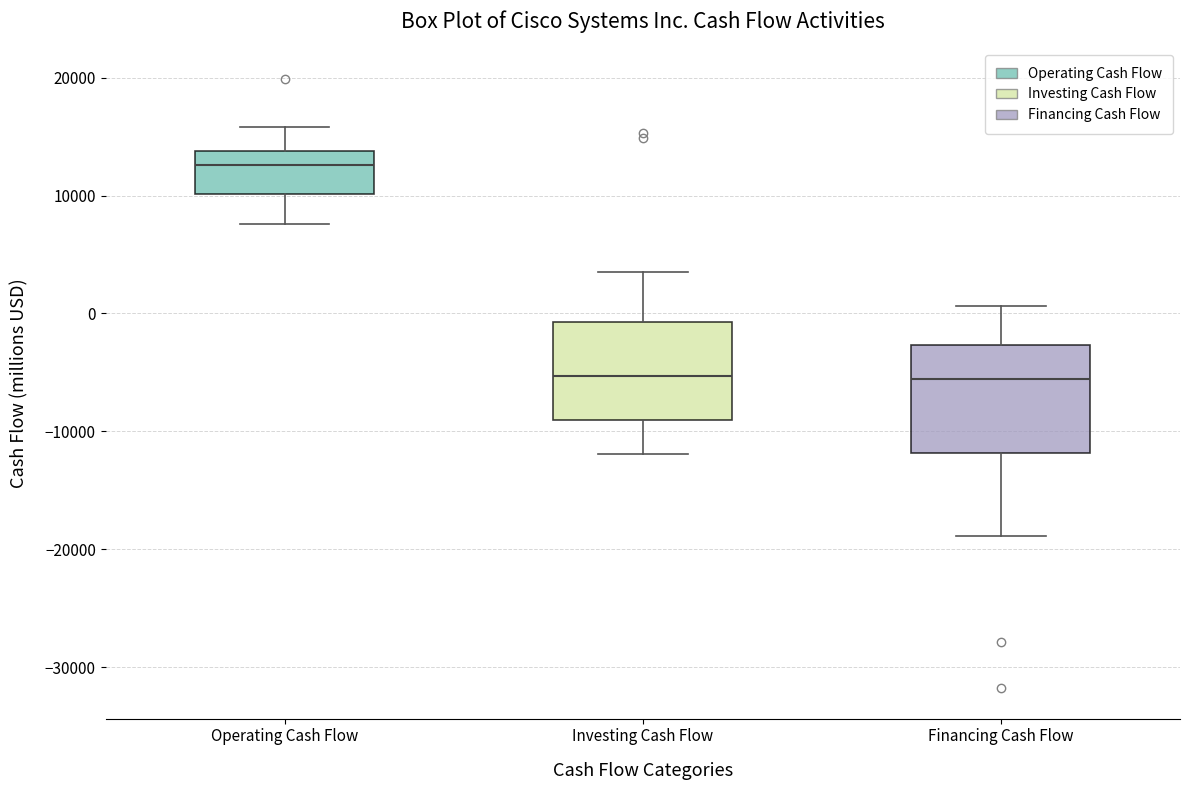

Which box has the highest median line?

Operating Cash Flow